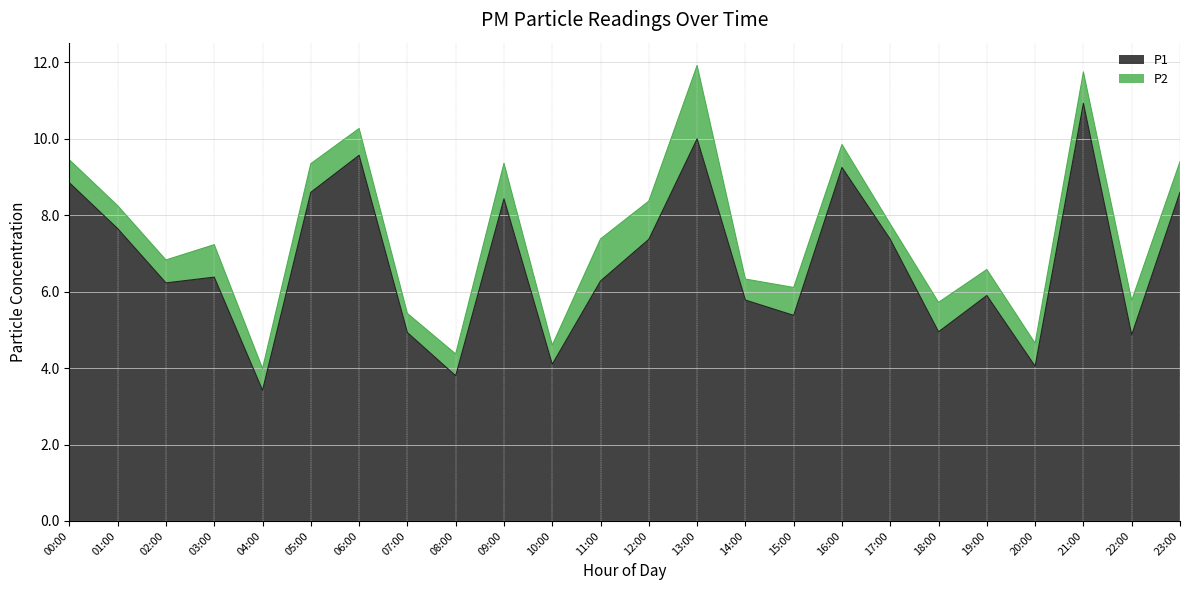

Which category has the highest value across all series?

21:00